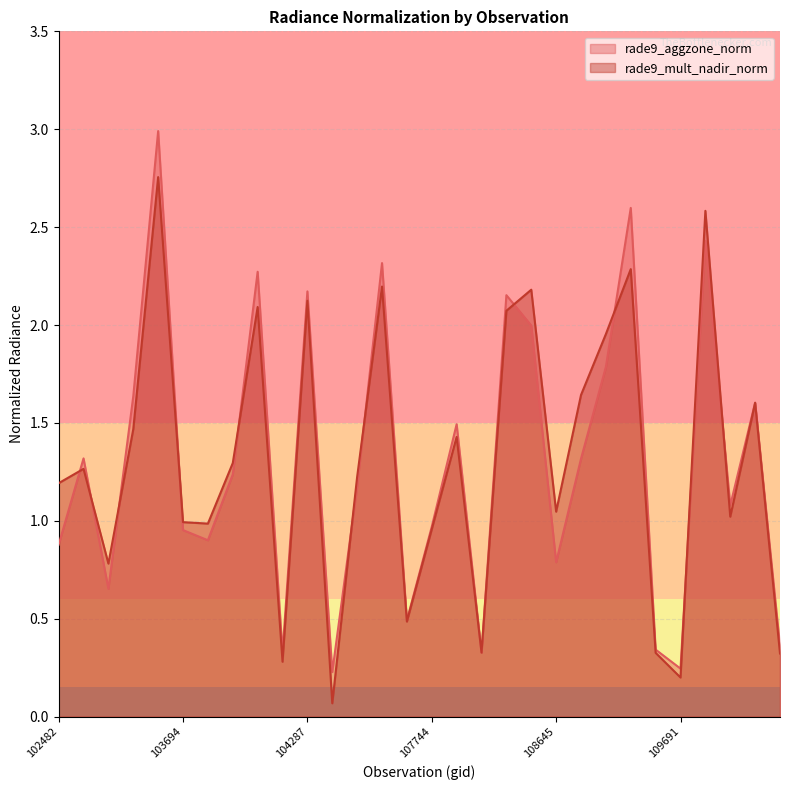

What is the difference between the rade9_mult_nadir_norm values at 109679 and 102482?

0.9